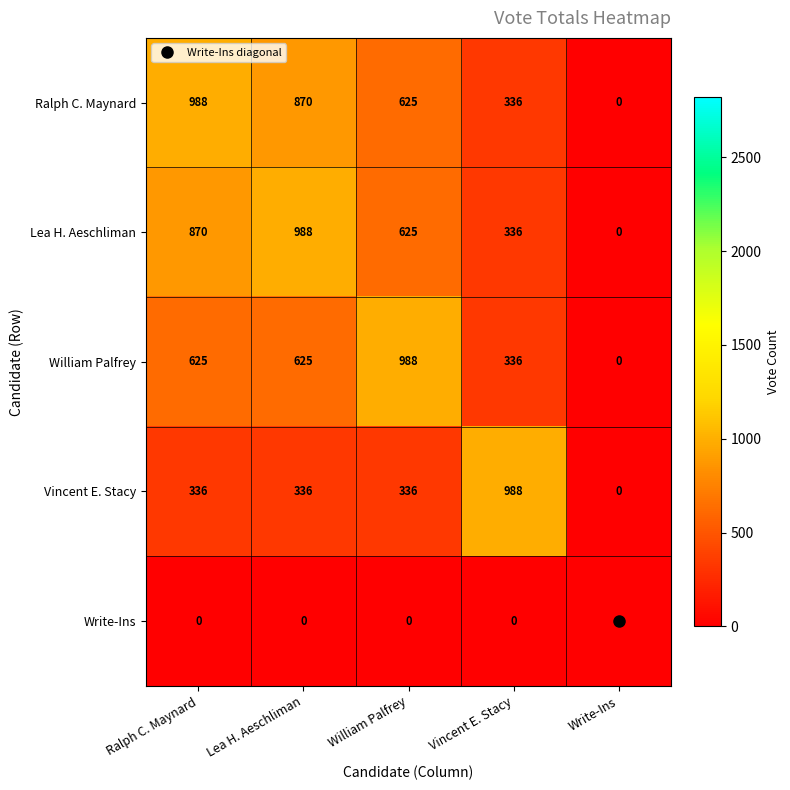

Is the value of Vincent E. Stacy at Vincent E. Stacy greater than the value of William Palfrey at Vincent E. Stacy?

Yes